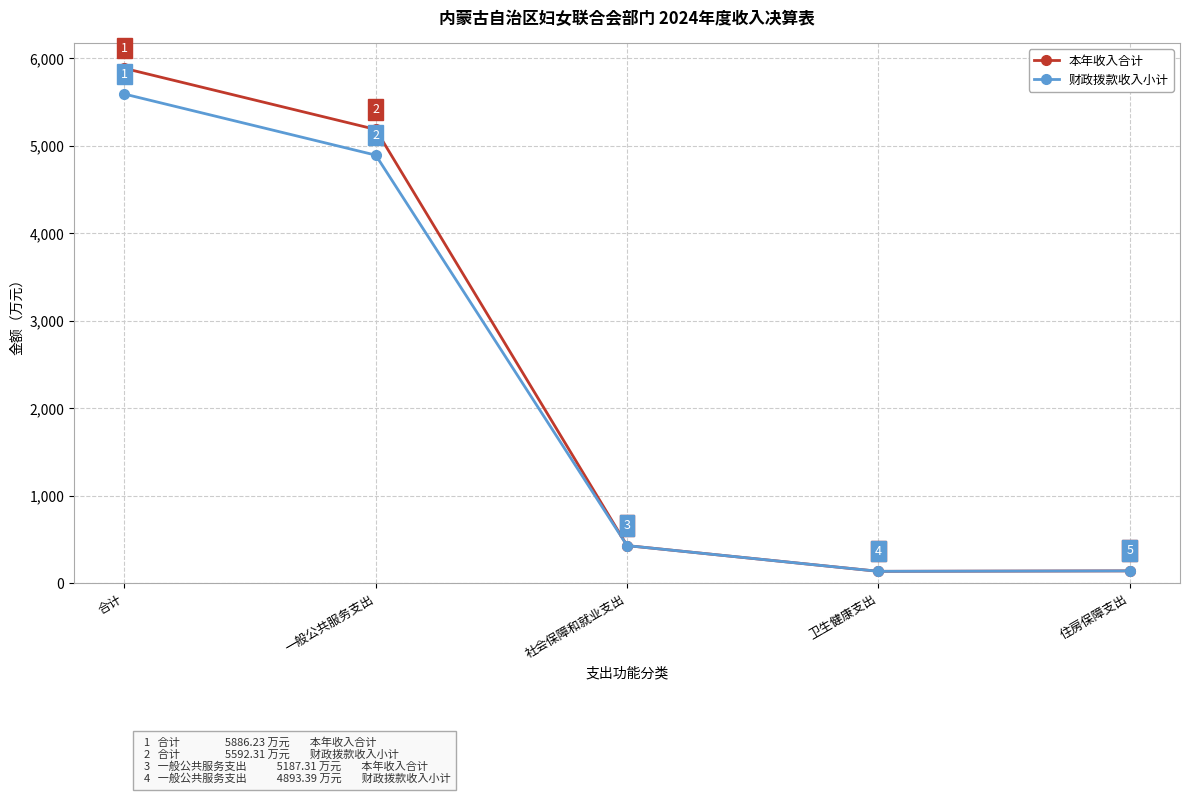

What is the value of the 财政拨款收入小计 point at the 1st from the left?

5592.3